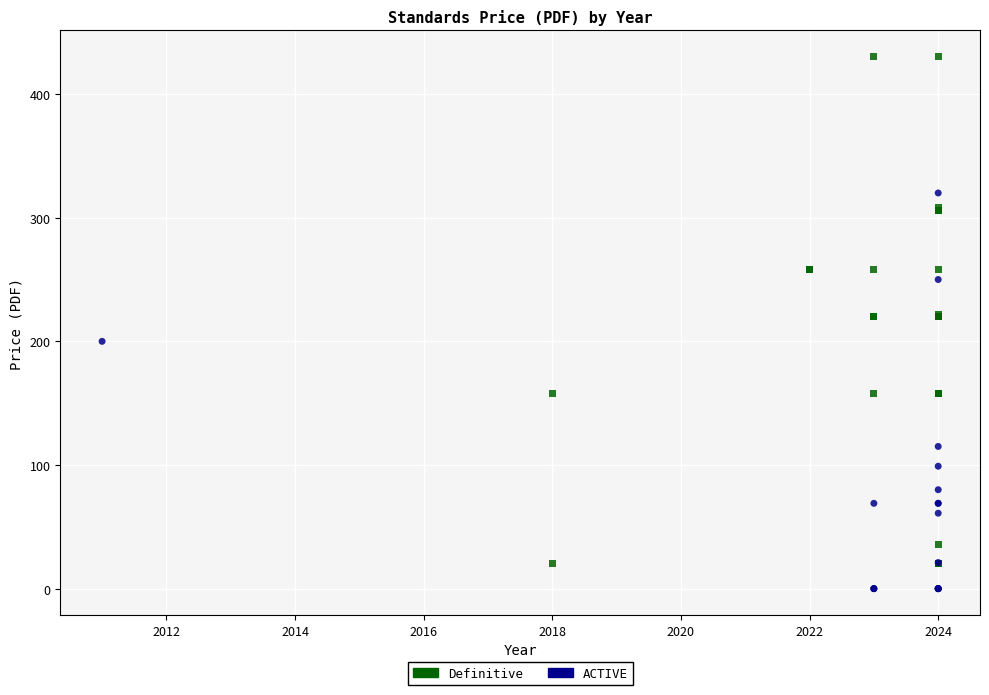

Which series has the widest spread of Y values?

Definitive